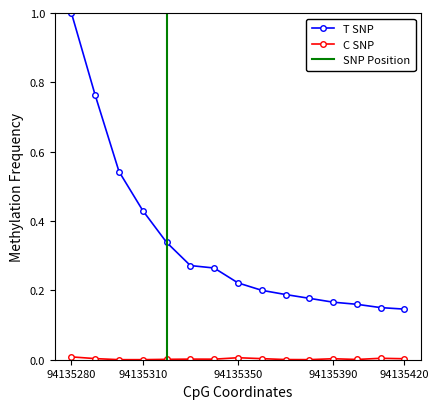

What is the maximum value for T SNP?

1.0